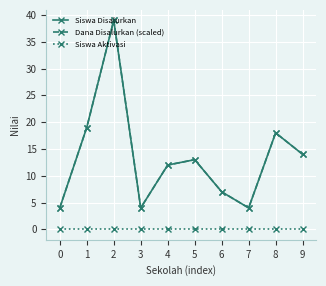

Which series has the largest range (max minus min)?

Siswa Disalurkan